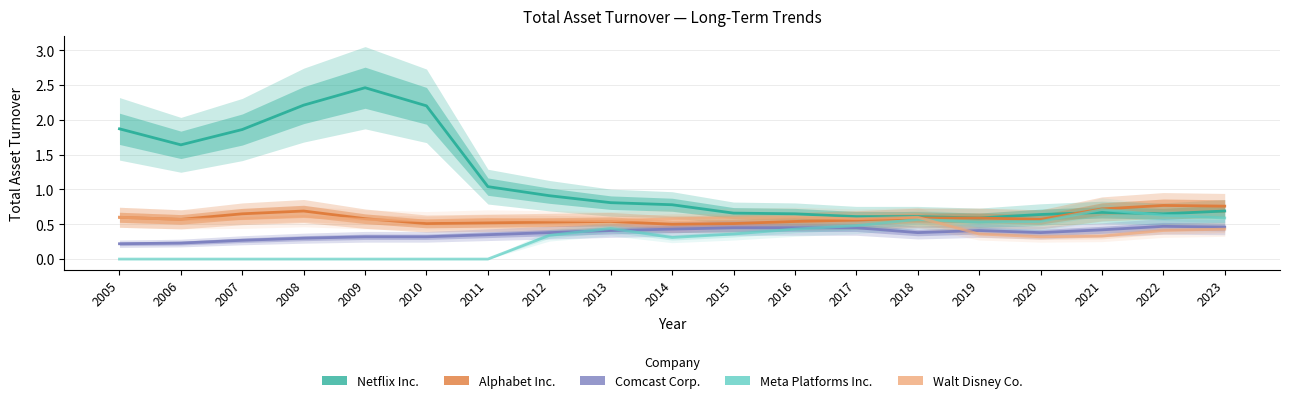

What are all the series names shown in the legend?

Netflix Inc., Alphabet Inc., Comcast Corp., Meta Platforms Inc., Walt Disney Co.